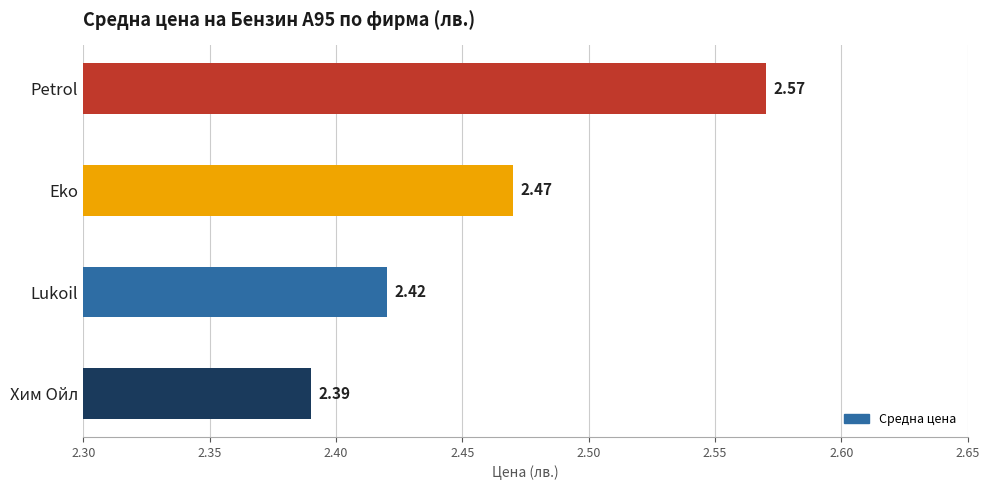

What is the sum of the values at Petrol and Хим Ойл?

5.0